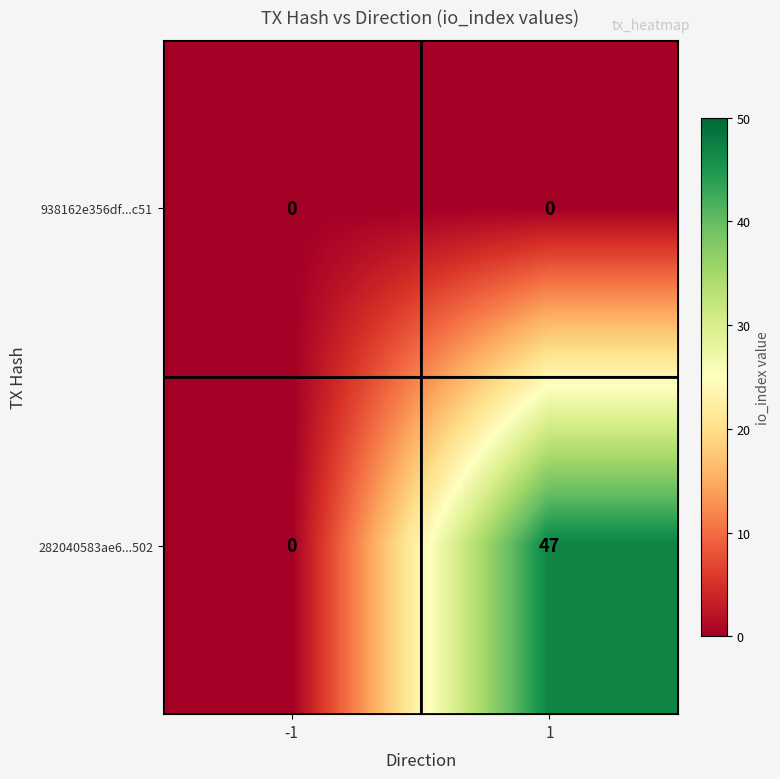

What is the greatest value displayed?

47